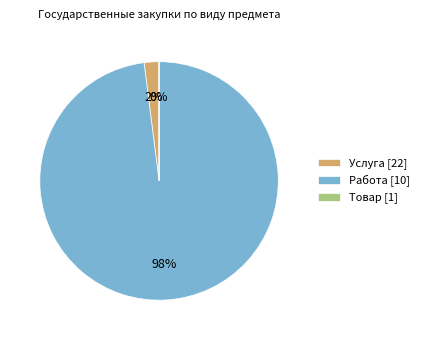

True or false: Работа [10] accounts for 98% of the total.

True